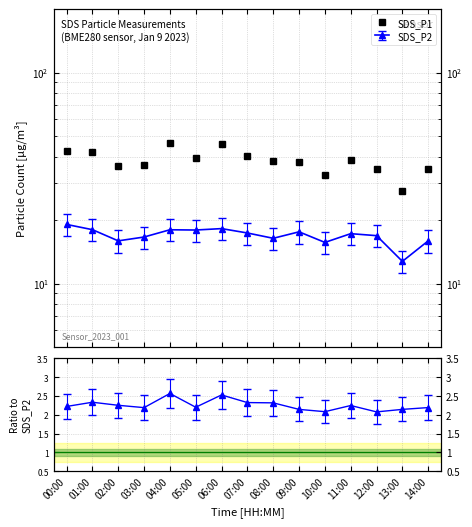

Where is the first local minimum?

02:00